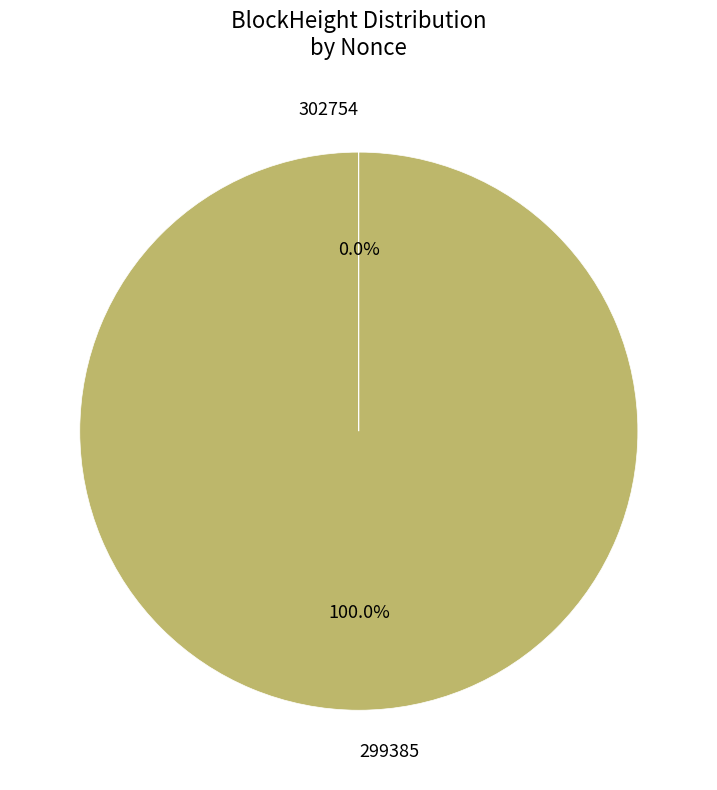

Which slice represents more than half of the pie?

299385